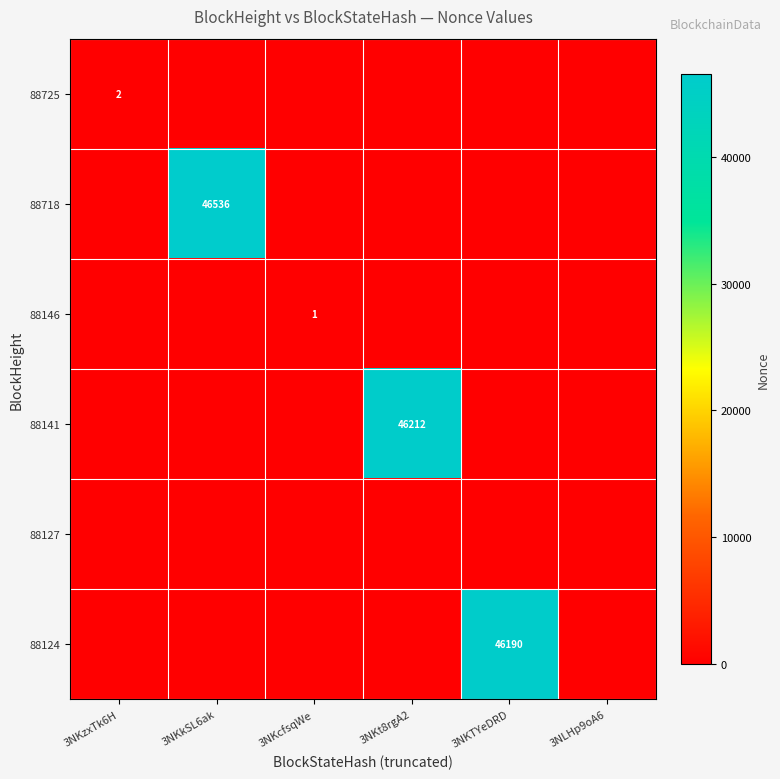

At which category is the sum across all series the highest?

3NKkSL6ak